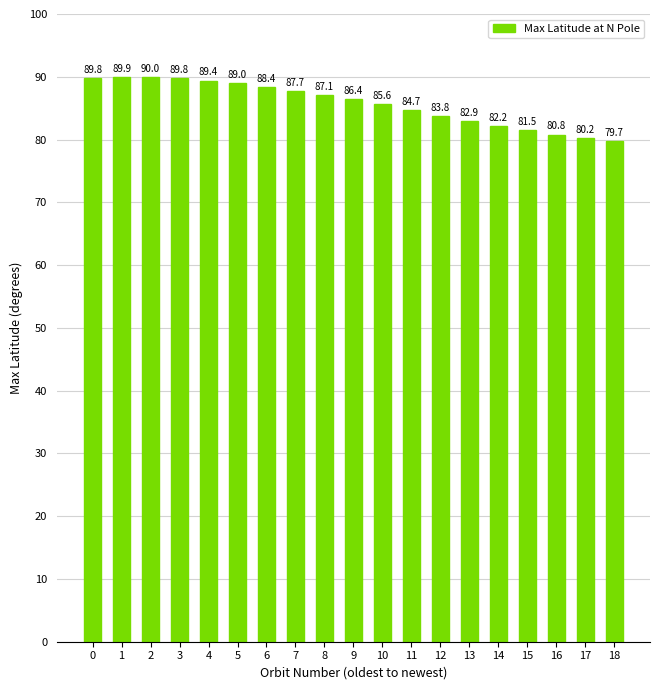

True or false: the data shows 34.2 at 12.

False